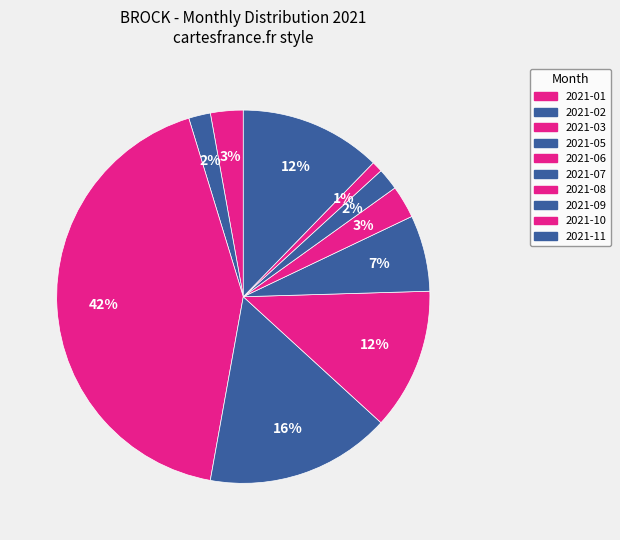

The 2021-07 slice represents 7% of the pie. True or false?

True